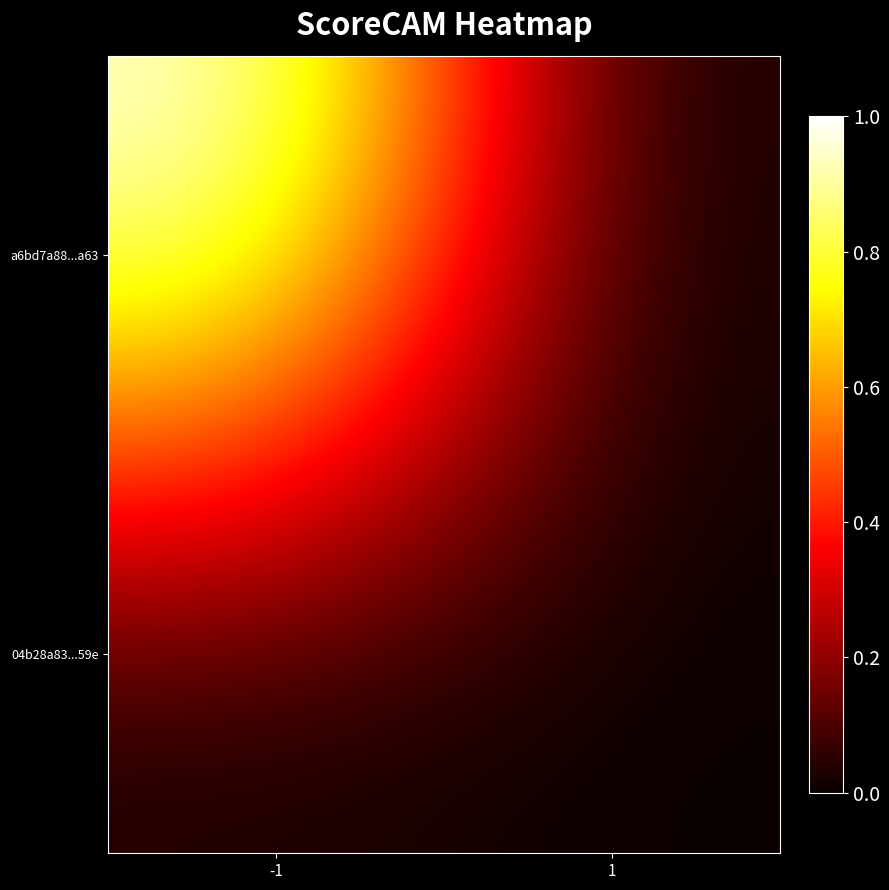

What is the total value across all series at -1?

1